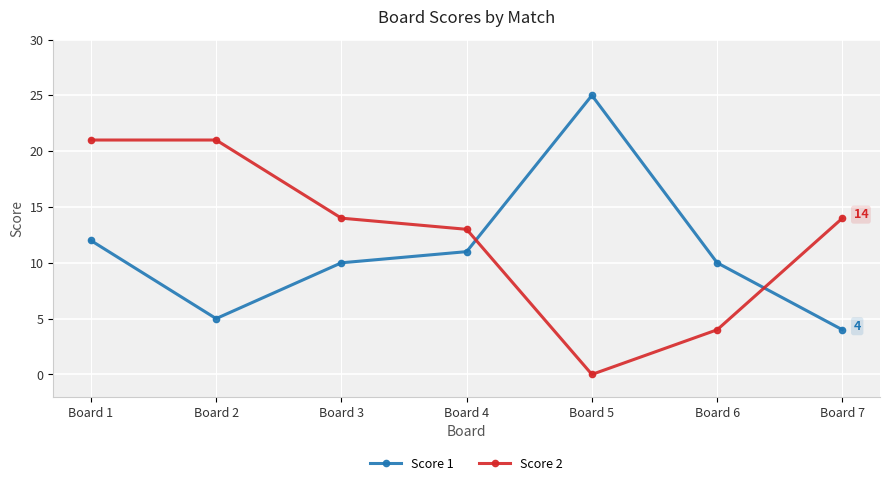

Reading left to right, list all the values displayed in this chart.

Score 1: 12	5	10	11	25	10	4
Score 2: 21	21	14	13	0	4	14